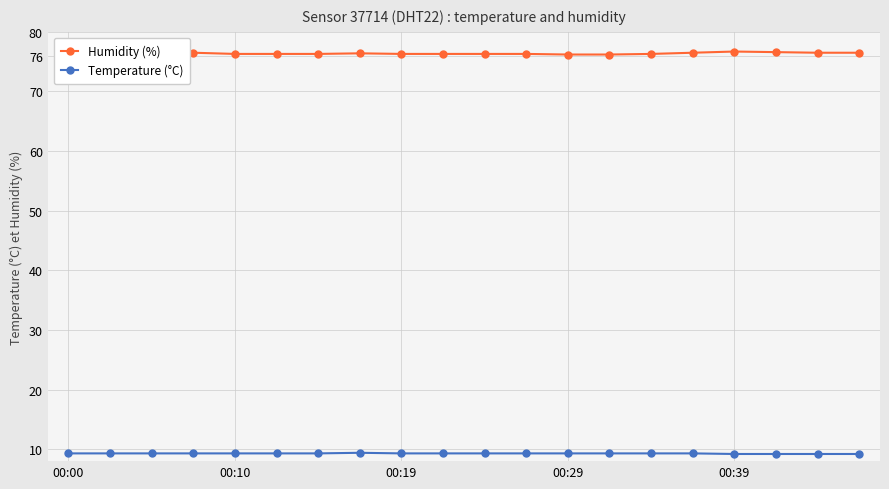

What is the sum of all Temperature (°C) values?

185.7